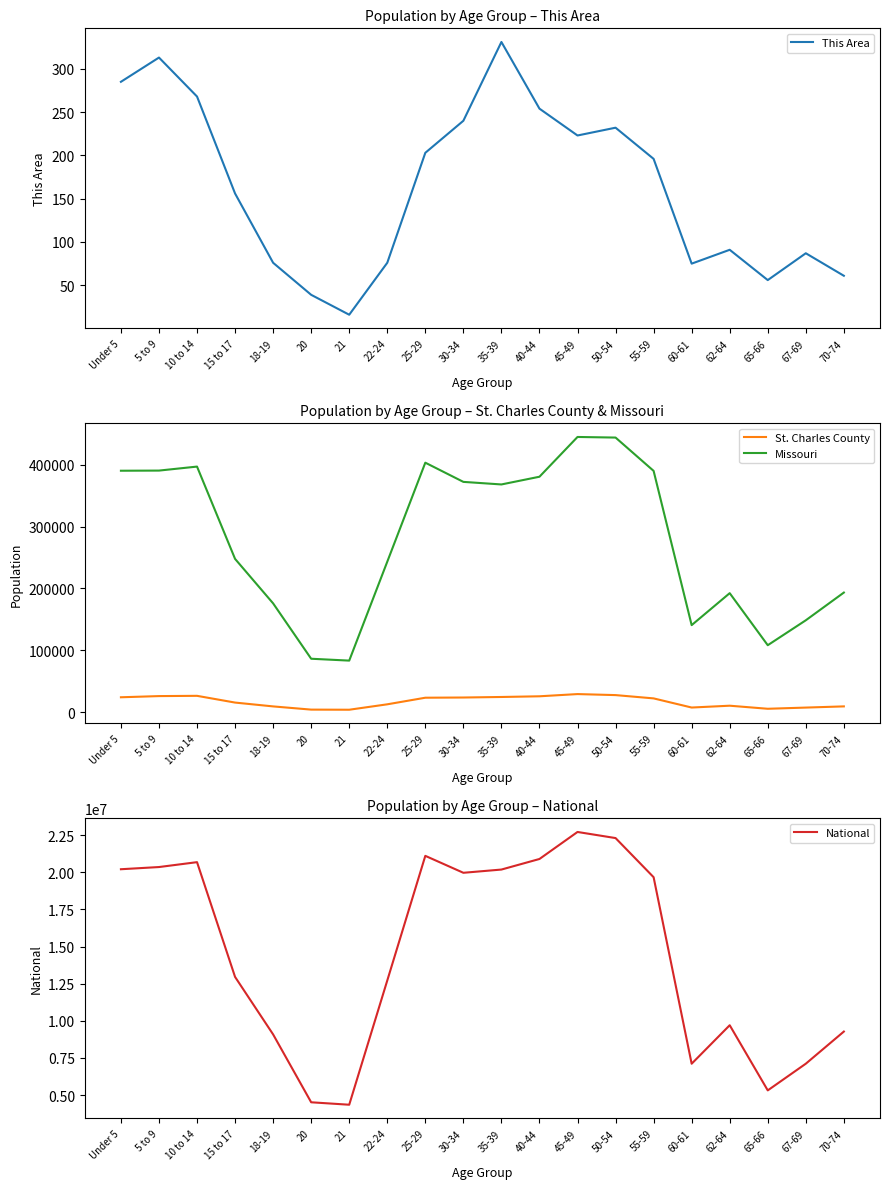

How many data points in St. Charles County are less than 22490?

10